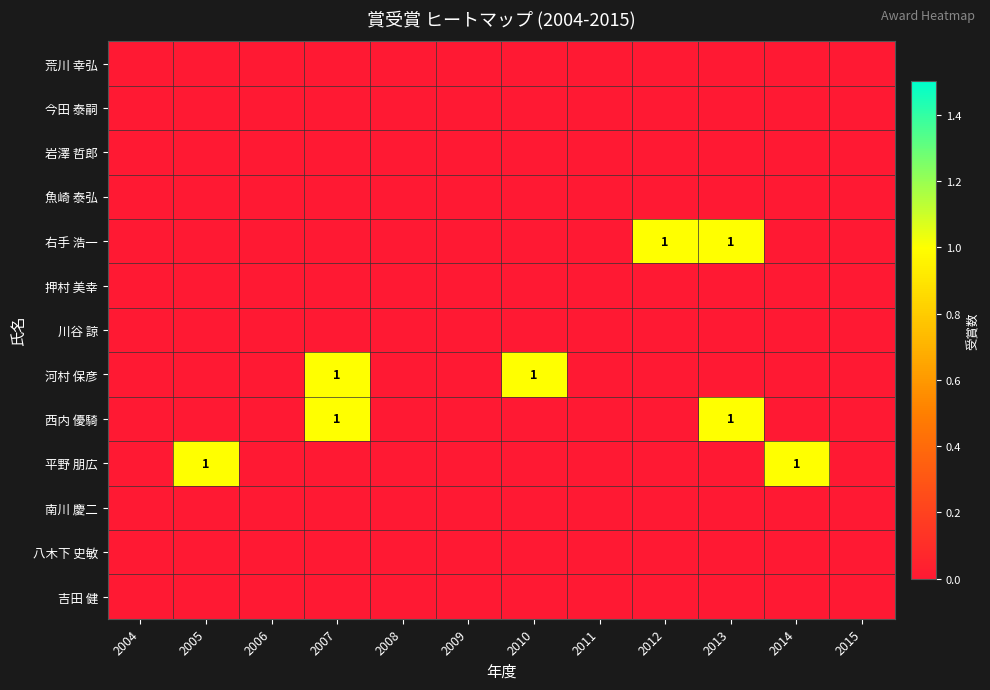

Rank the categories by 岩澤 哲郎 value from highest to lowest.

2004, 2005, 2006, 2007, 2008, 2009, 2010, 2011, 2012, 2013, 2014, 2015